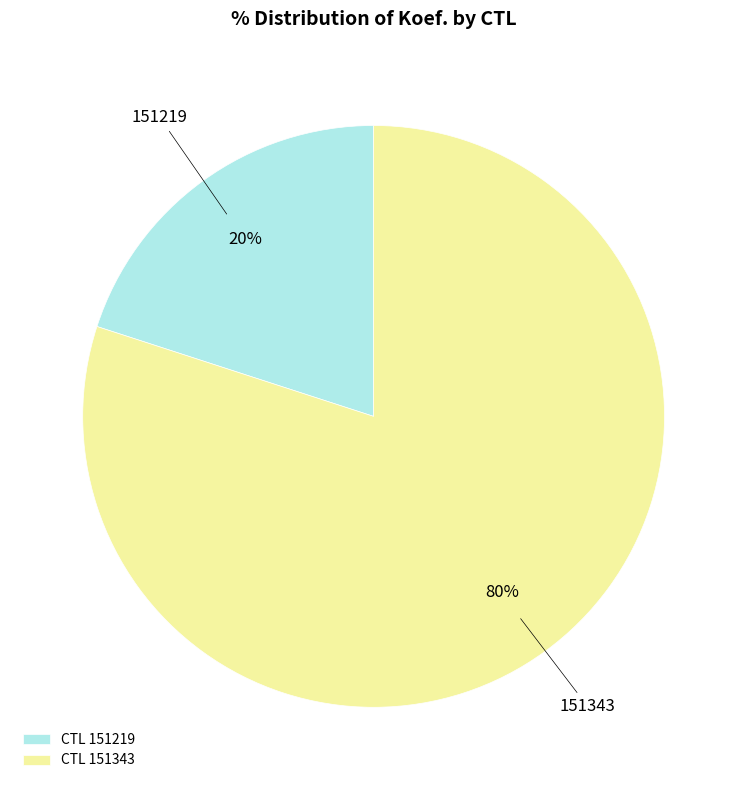

To the nearest percent, what is the average slice percentage?

50%